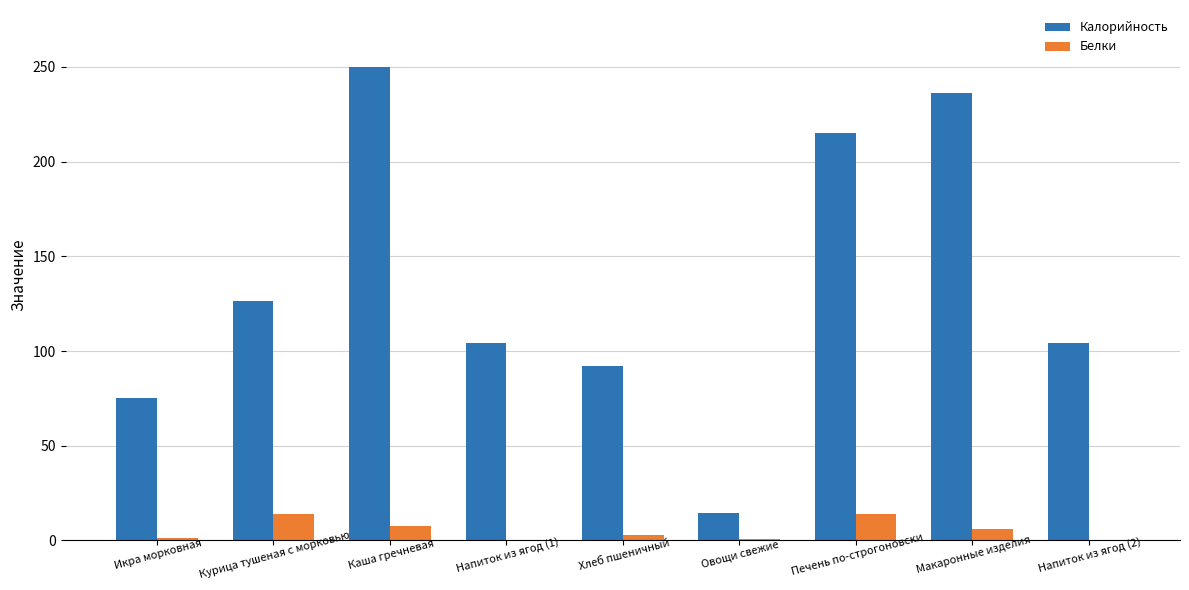

Are the bars grouped side by side (vs. stacked)?

Yes